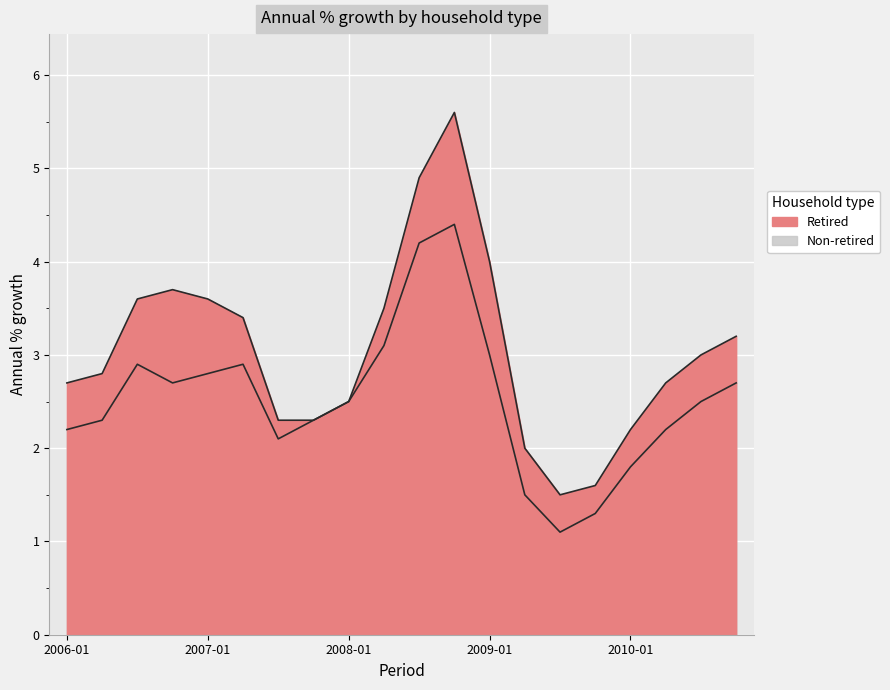

True or false: Non-retired and Retired intersect in this chart.

False